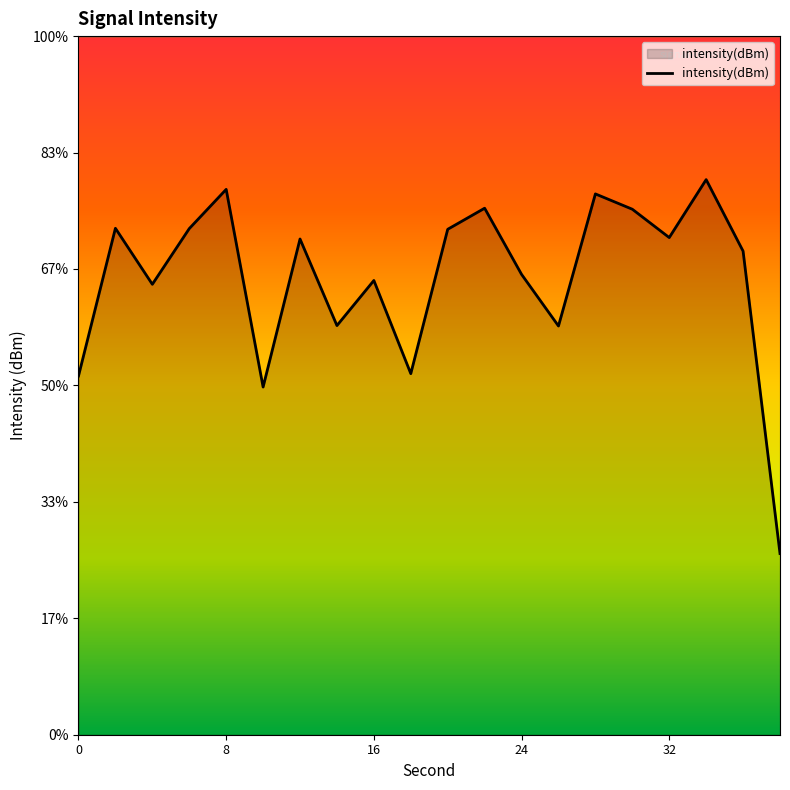

Does the chart display data point markers on the line(s)?

No